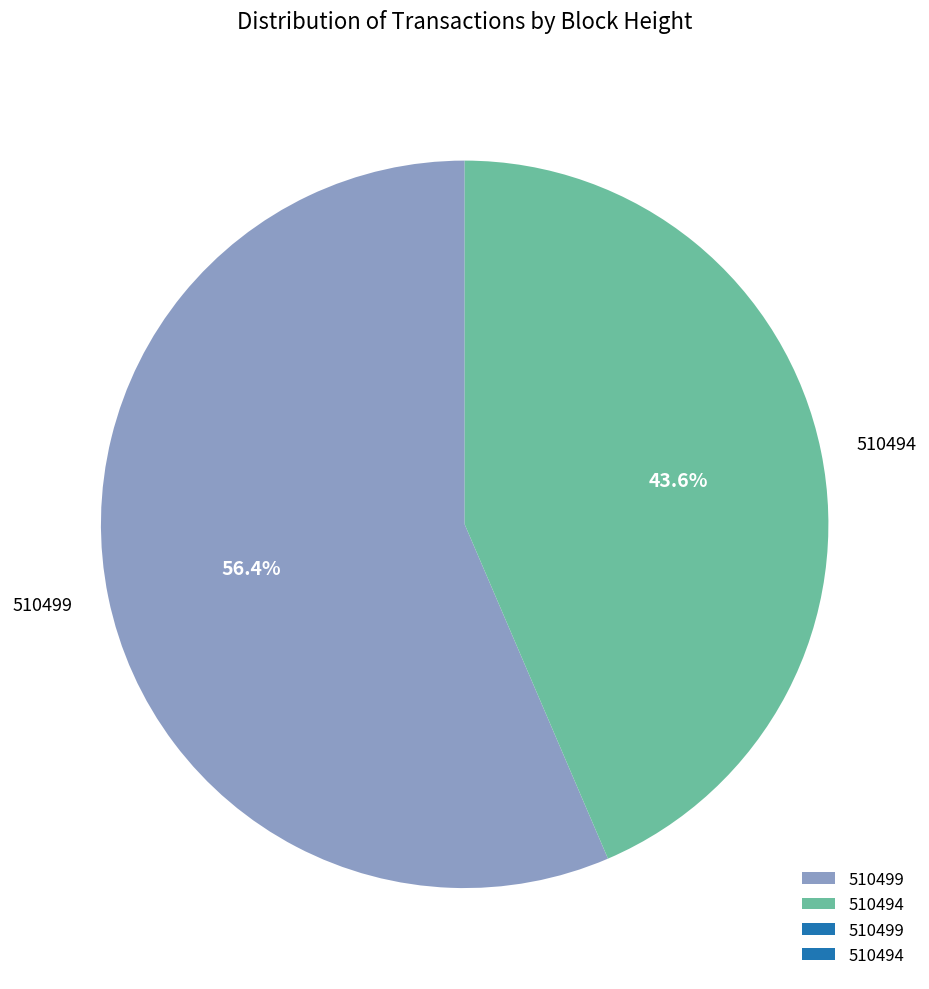

To the nearest percent, what is the average slice percentage?

50%